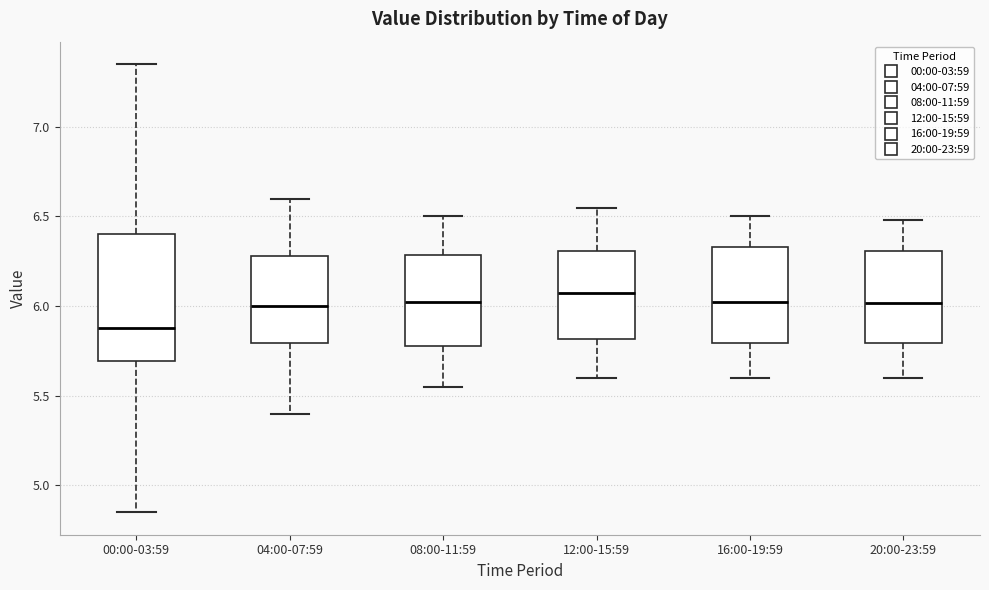

Comparing the boxes themselves (not the whiskers), which one is the tallest?

00:00-03:59